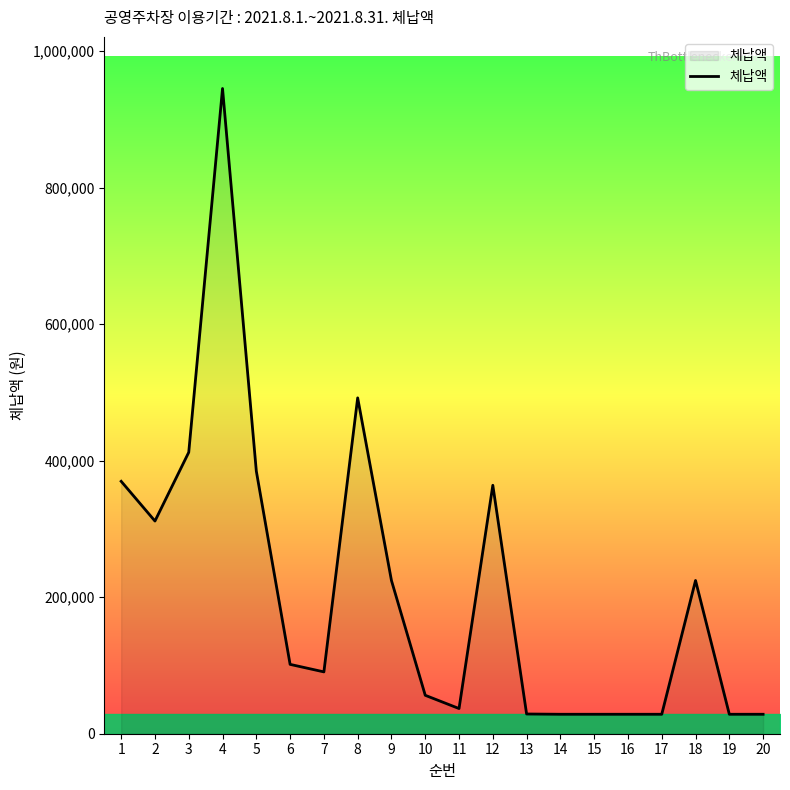

How many distinct data groups are displayed?

1